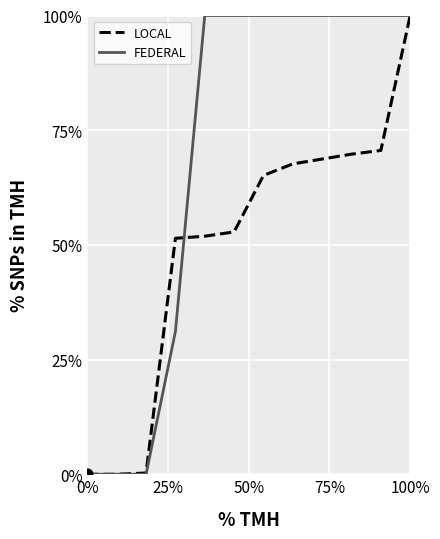

What are all the series names shown in the legend?

LOCAL, FEDERAL